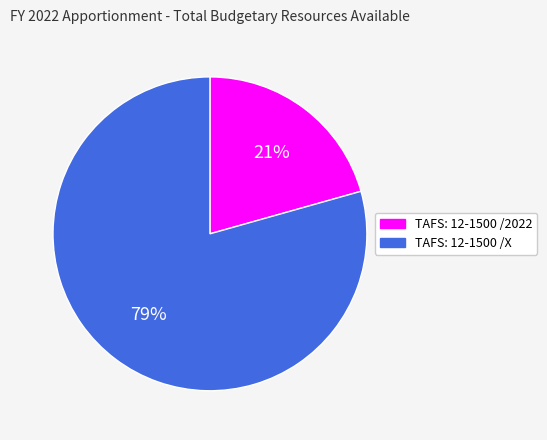

To the nearest percent, what portion does TAFS: 12-1500 /X represent?

79%